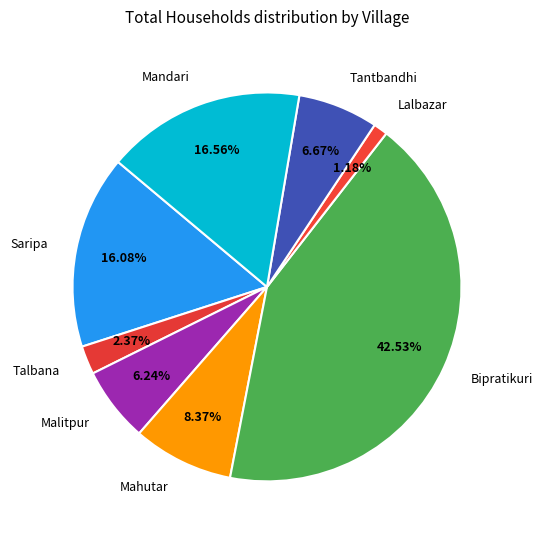

How many slices are in this pie chart?

8